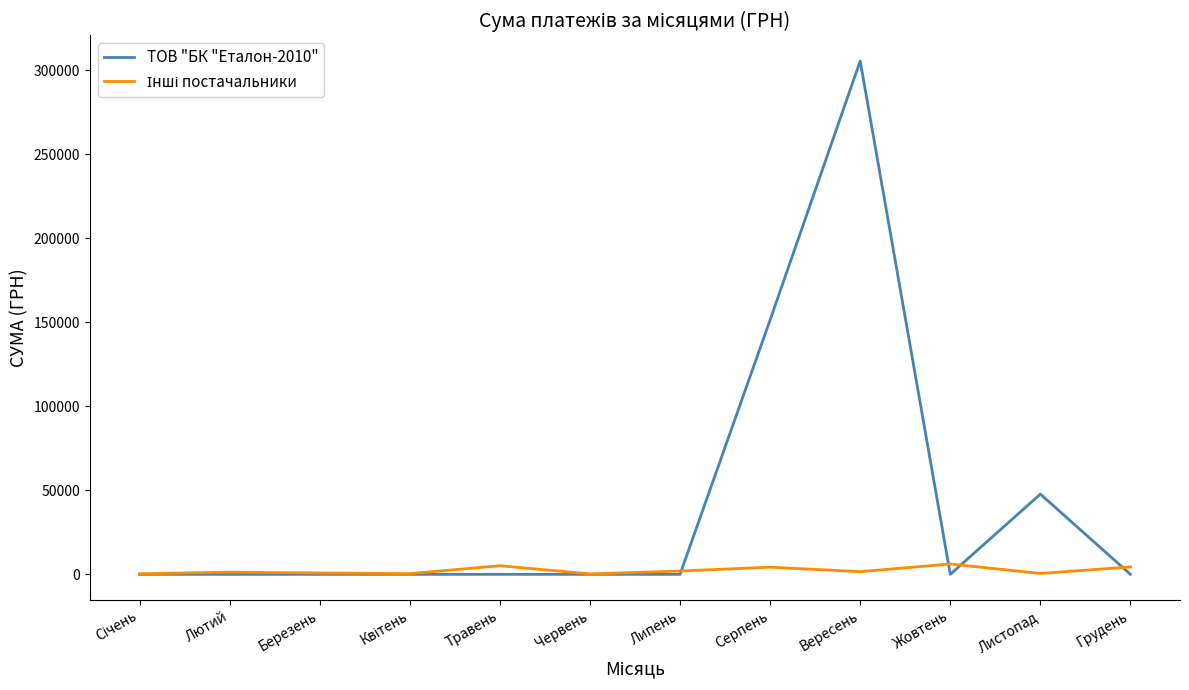

Which series has the largest range (max minus min)?

ТОВ "БК "Еталон-2010"